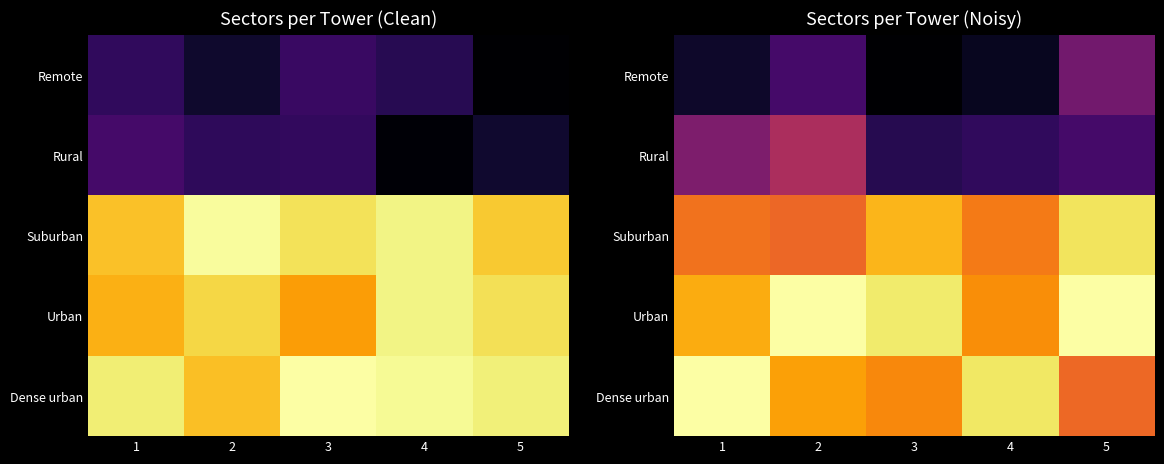

What is the difference between the highest and lowest values at 1?

3.0